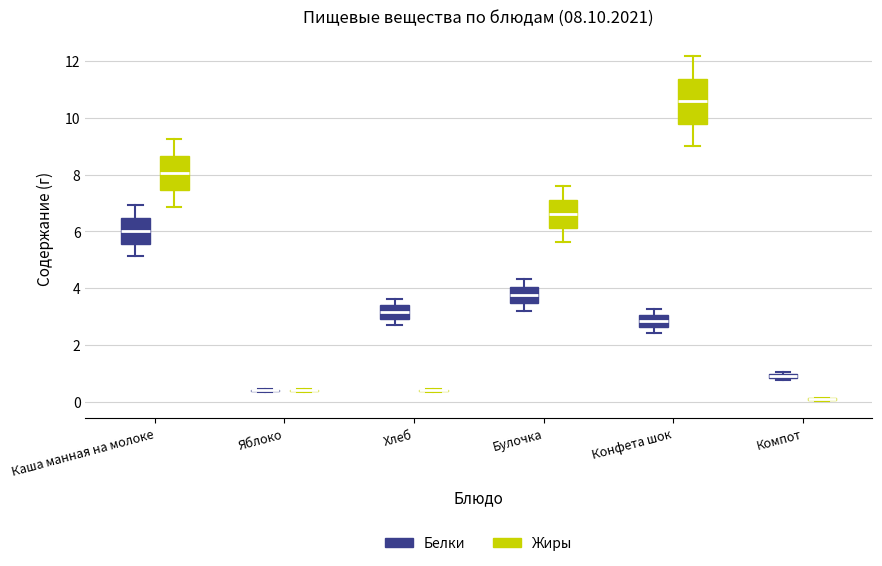

Comparing the boxes themselves (not the whiskers), which one is the tallest?

Конфета шок (Жиры)